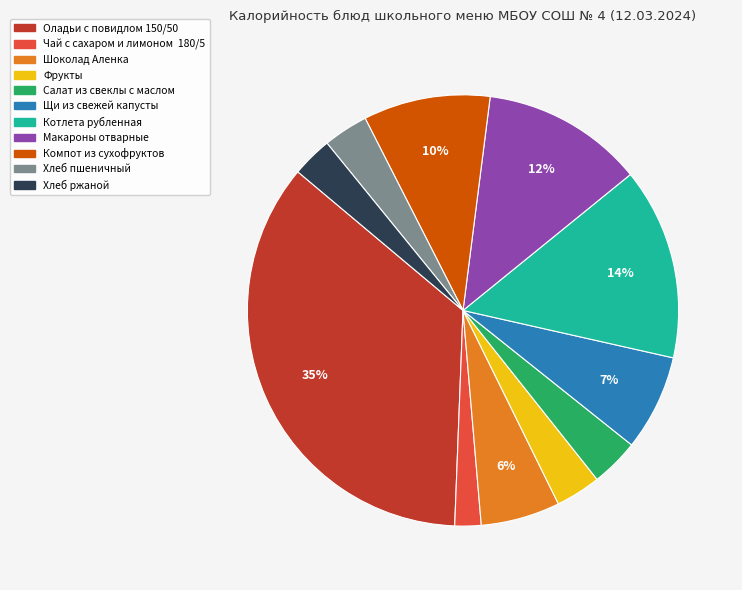

To the nearest percent, what is the average slice percentage?

9%